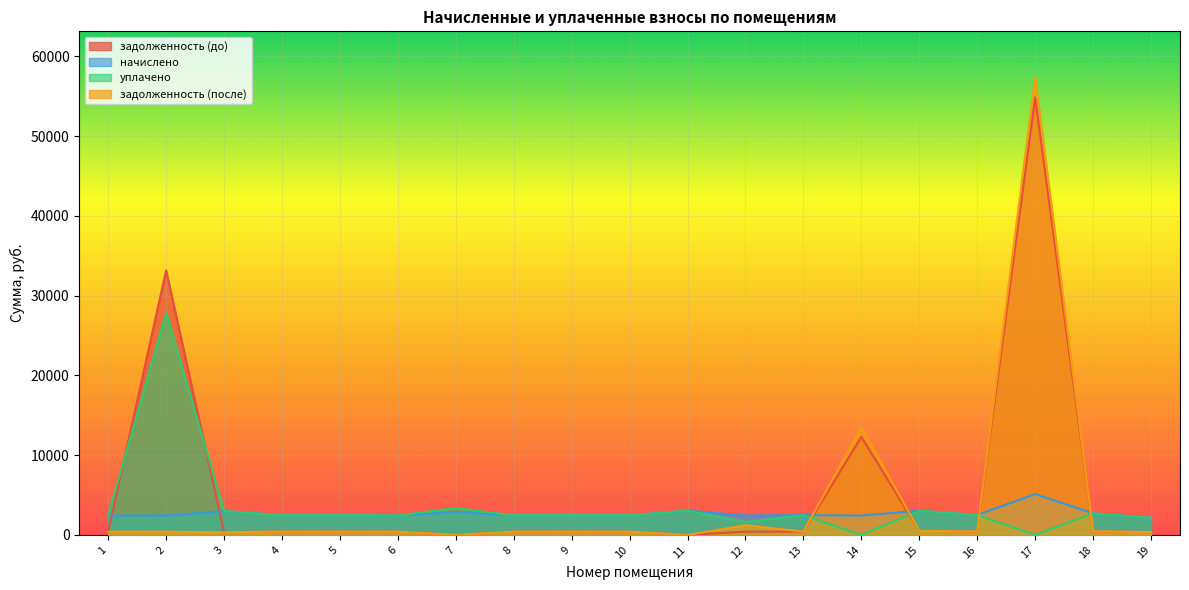

How many times do задолженность (до) and начислено cross each other?

6